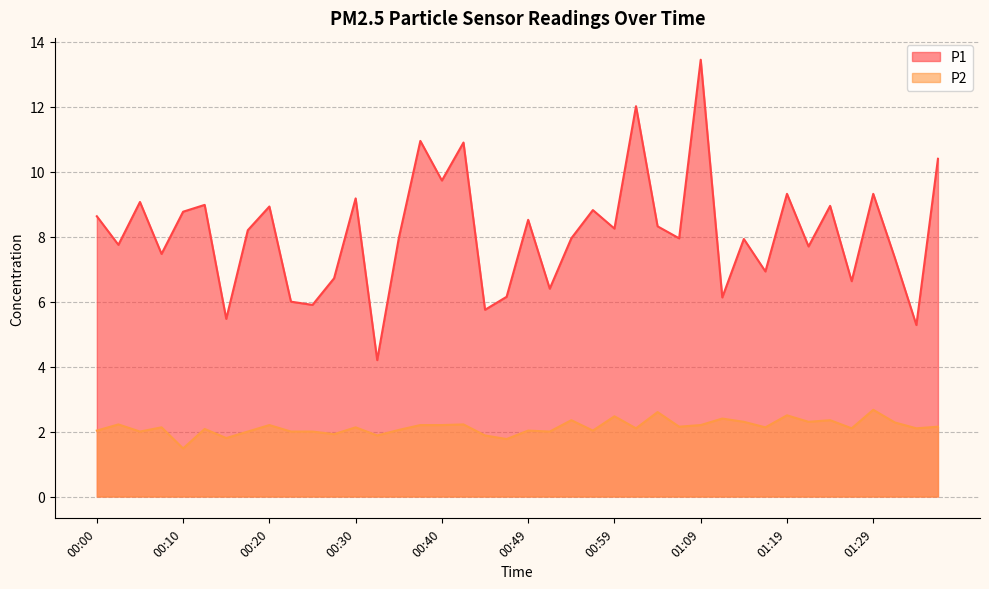

What is the average value of the P2 series?

2.1